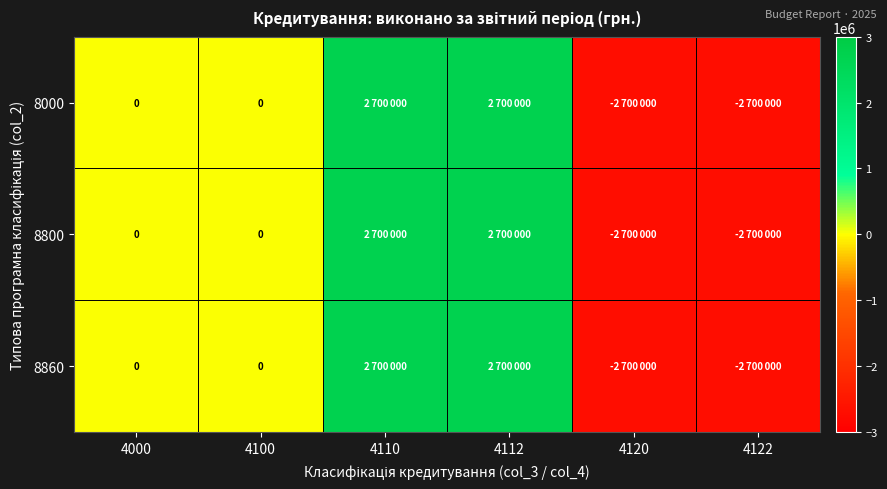

Is it true that 8000 equals -3645588 at 4120?

False